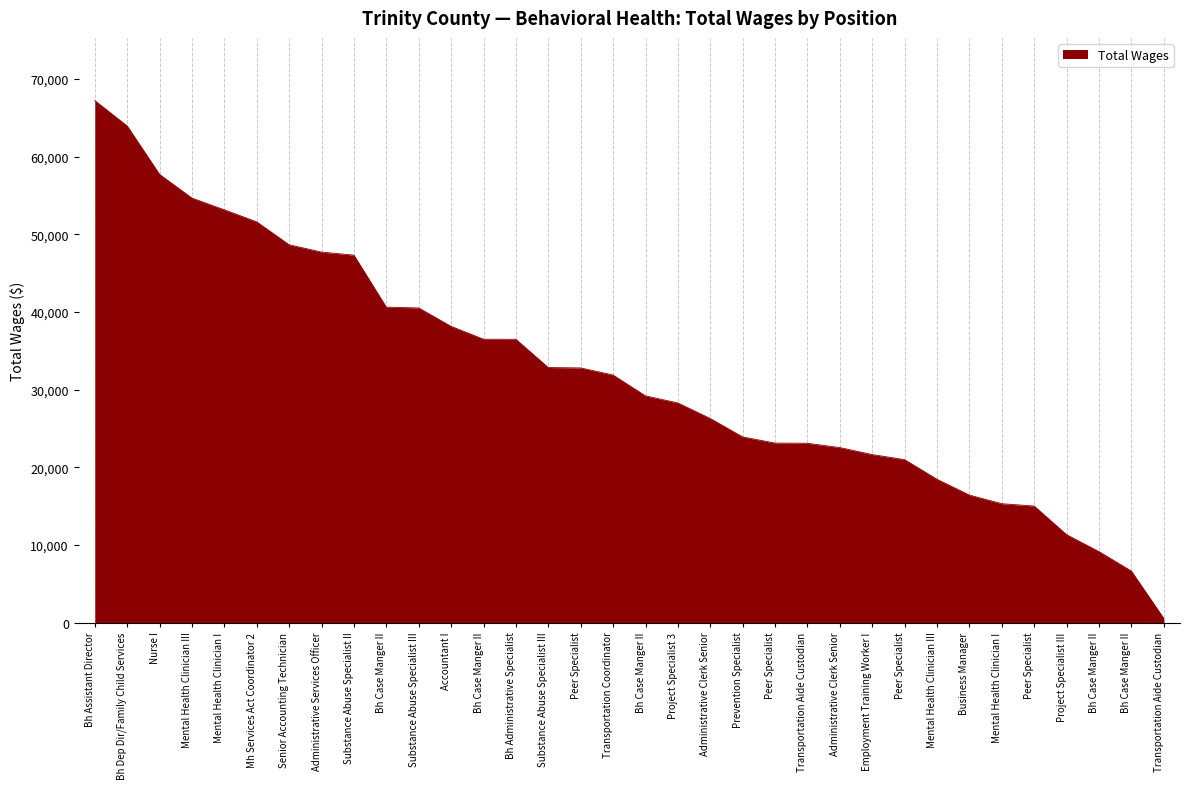

Rank the categories by value from highest to lowest.

Bh Assistant Director, Bh Dep Dir/Family Child Services, Nurse I, Mental Health Clinician III, Mental Health Clinician I, Mh Services Act Coordinator 2, Senior Accounting Technician, Administrative Services Officer, Substance Abuse Specialist II, Bh Case Manger II, Substance Abuse Specialist III, Accountant I, Bh Case Manger II, Bh Administrative Specialist, Substance Abuse Specialist III, Peer Specialist, Transportation Coordinator, Bh Case Manger II, Project Specialist 3, Administrative Clerk Senior, Prevention Specialist, Peer Specialist, Transportation Aide Custodian, Administrative Clerk Senior, Employment Training Worker I, Peer Specialist, Mental Health Clinician III, Business Manager, Mental Health Clinician I, Peer Specialist, Project Specialist III, Bh Case Manger II, Bh Case Manger II, Transportation Aide Custodian